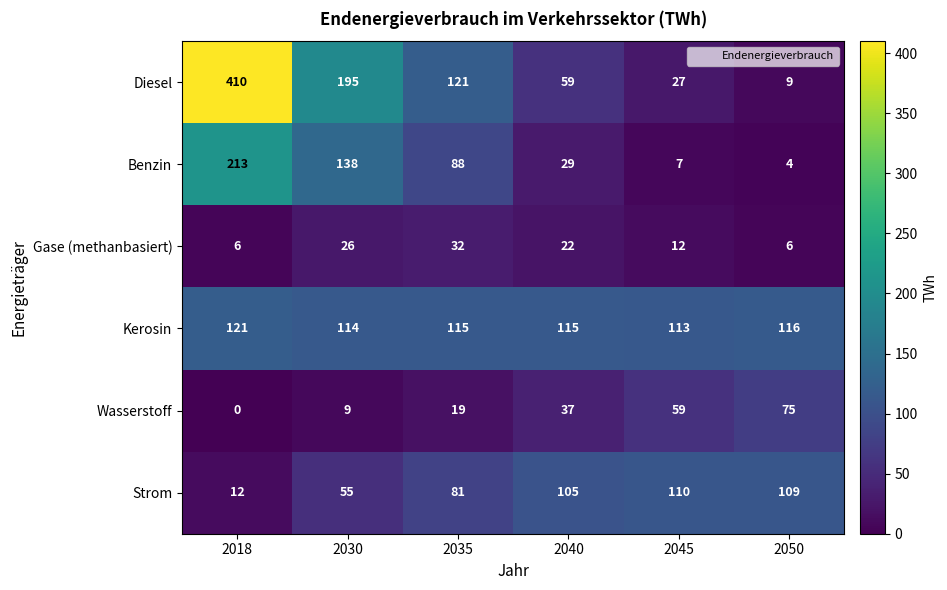

Which series has the widest spread of values?

Diesel